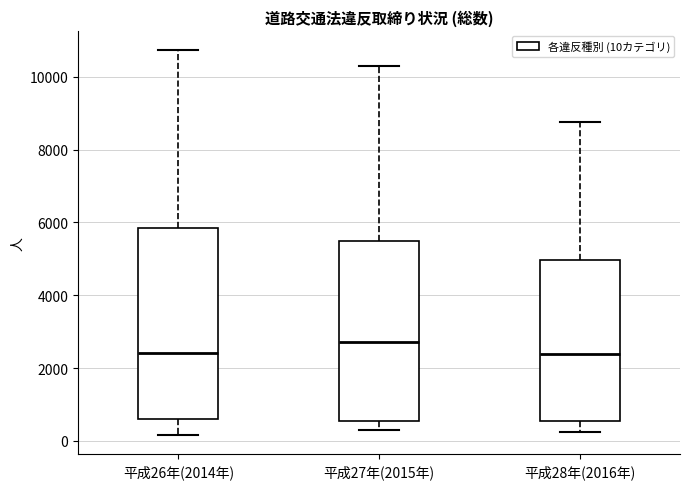

Reading left to right, read every box against the y-axis: the position of its median line, the range the box covers, and the ends of its whiskers. The values are not printed on the chart, so give them approximately, as read against the axis.

平成26年(2014年): median 2400, box 600 to 5800, whiskers 200 to 10800
平成27年(2015年): median 2800, box 600 to 5400, whiskers 200 to 10400
平成28年(2016年): median 2400, box 600 to 5000, whiskers 200 to 8800